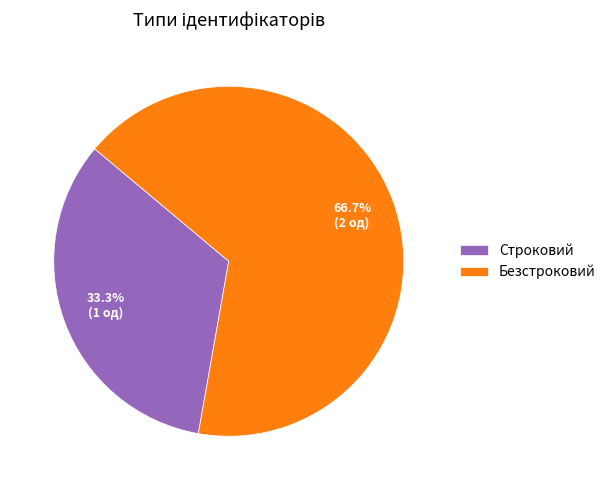

Is Строковий the majority of the pie?

No